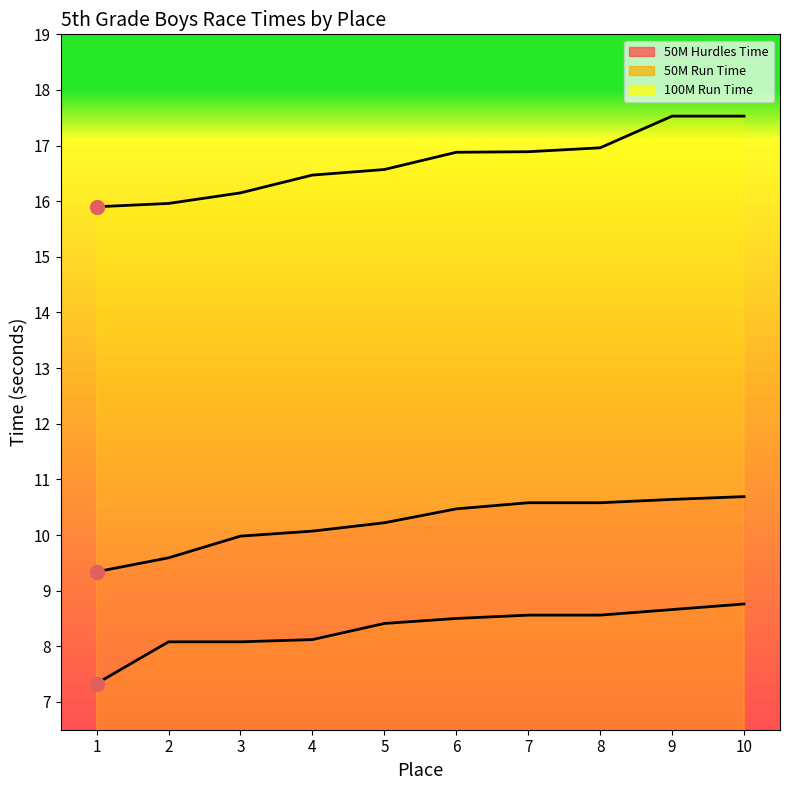

The value of 50M Run Time at 8 is 12.4. True or false?

False